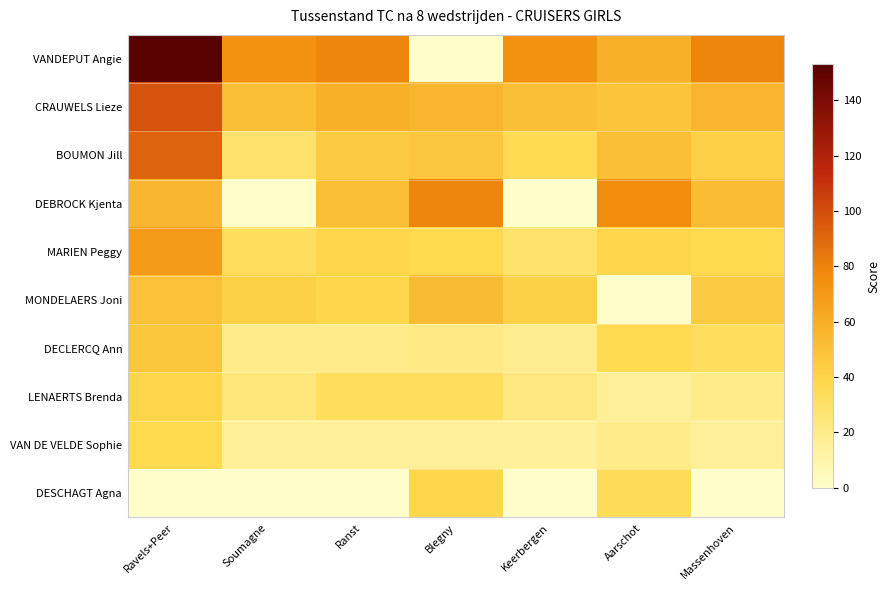

Reading left to right, transcribe all the data shown in this chart.

VANDEPUT Angie: Ravels+Peer=153	Soumagne=74	Ranst=79	Blegny=0	Keerbergen=74	Aarschot=58	Massenhoven=79
CRAUWELS Lieze: Ravels+Peer=98	Soumagne=51	Ranst=59	Blegny=56	Keerbergen=51	Aarschot=49	Massenhoven=56
BOUMON Jill: Ravels+Peer=92	Soumagne=29	Ranst=45	Blegny=47	Keerbergen=36	Aarschot=51	Massenhoven=43
DEBROCK Kjenta: Ravels+Peer=55	Soumagne=0	Ranst=51	Blegny=79	Keerbergen=0	Aarschot=76	Massenhoven=52
MARIEN Peggy: Ravels+Peer=69	Soumagne=33	Ranst=40	Blegny=38	Keerbergen=29	Aarschot=40	Massenhoven=38
MONDELAERS Joni: Ravels+Peer=50	Soumagne=42	Ranst=39	Blegny=53	Keerbergen=42	Aarschot=0	Massenhoven=45
DECLERCQ Ann: Ravels+Peer=48	Soumagne=20	Ranst=20	Blegny=21	Keerbergen=19	Aarschot=36	Massenhoven=33
LENAERTS Brenda: Ravels+Peer=40	Soumagne=24	Ranst=33	Blegny=33	Keerbergen=23	Aarschot=16	Massenhoven=20
VAN DE VELDE Sophie: Ravels+Peer=38	Soumagne=16	Ranst=16	Blegny=16	Keerbergen=15	Aarschot=20	Massenhoven=16
DESCHAGT Agna: Ravels+Peer=0	Soumagne=0	Ranst=0	Blegny=39	Keerbergen=0	Aarschot=35	Massenhoven=0